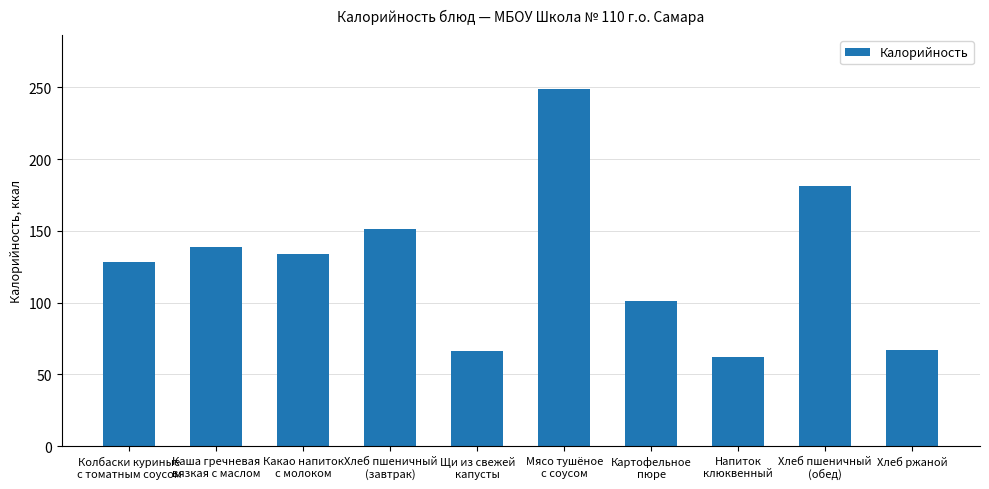

What position from the right is Хлеб ржаной?

1